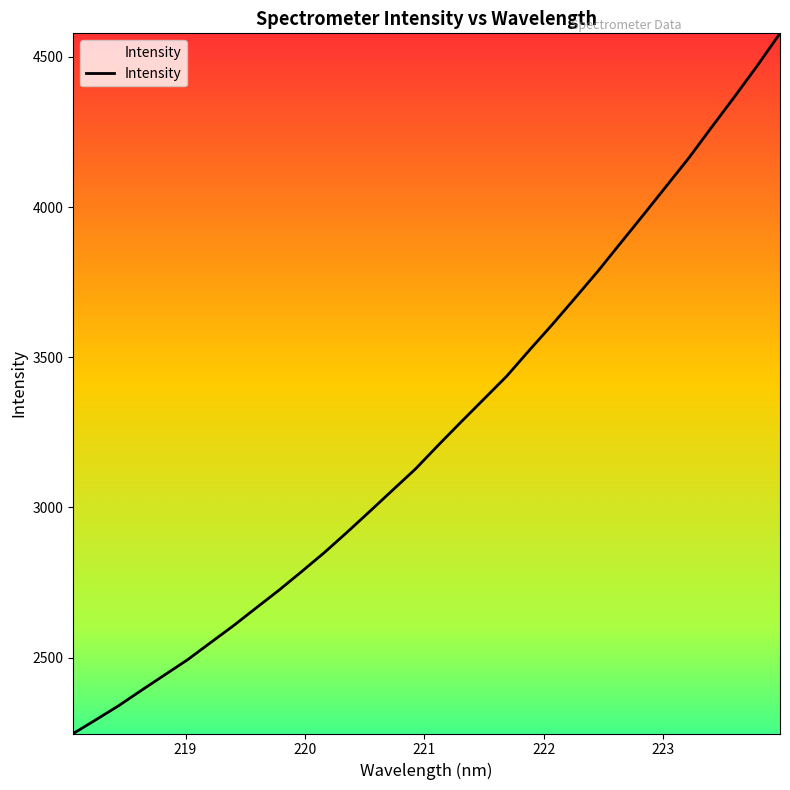

How many lines are shown in the chart?

1